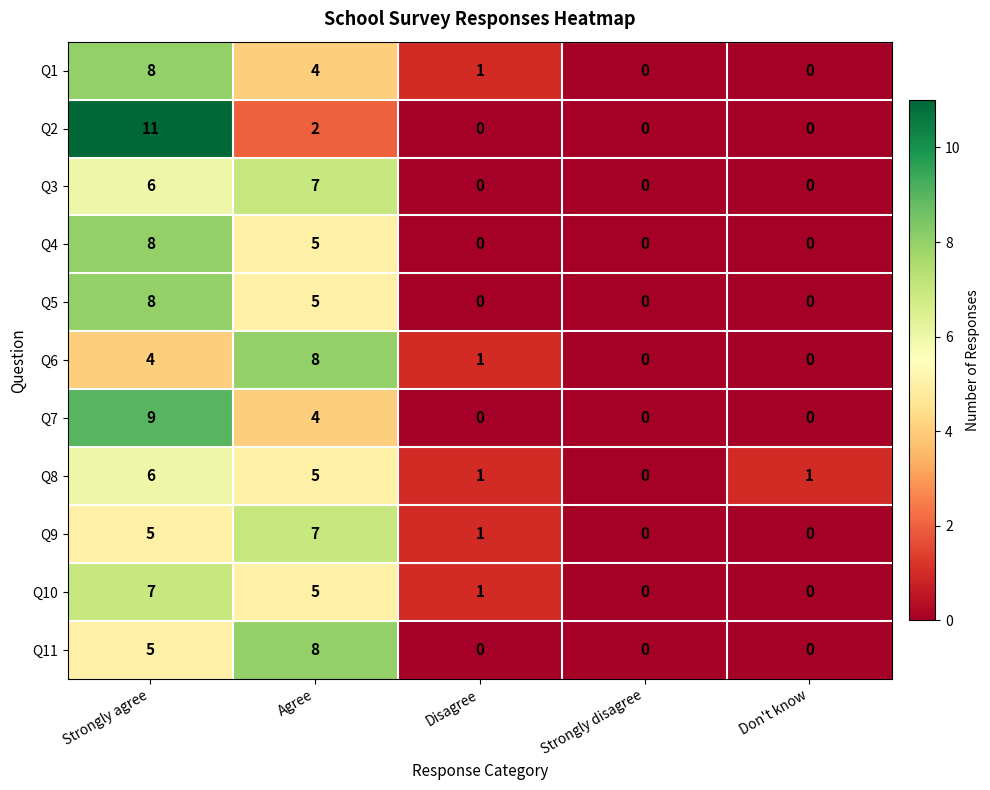

The value of Q8 at Disagree is 1. True or false?

True